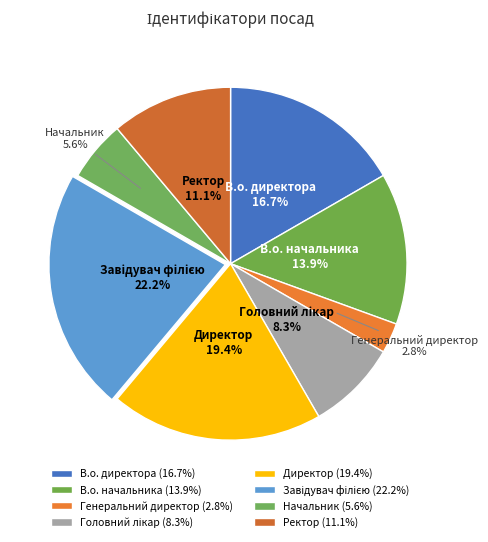

What percentage is the В.о. директора slice, to the nearest percent?

17%